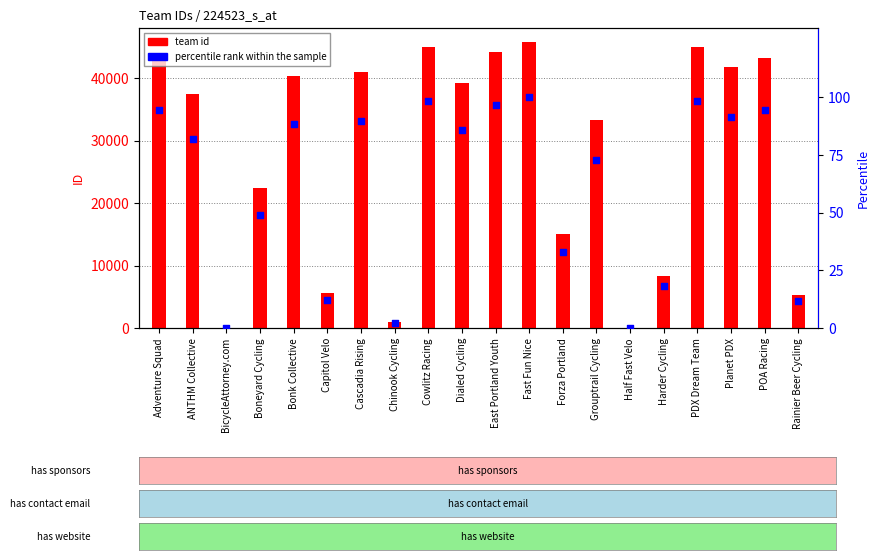

What is the total value across all series at ANTHM Collective?

37604.1